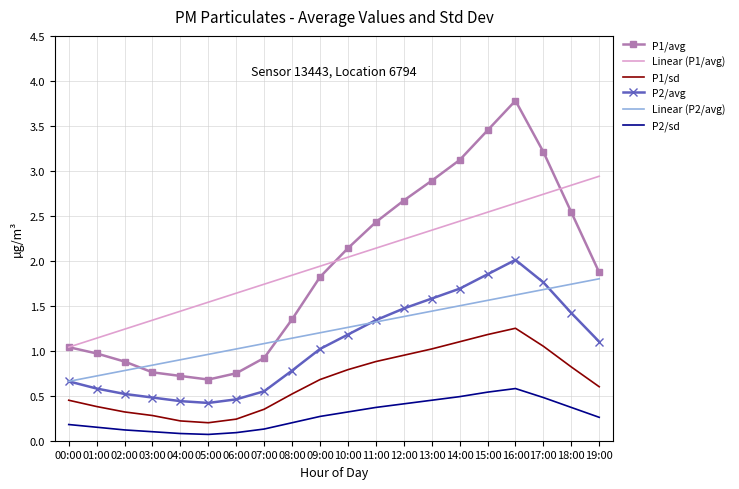

What is the greatest value displayed?

3.8